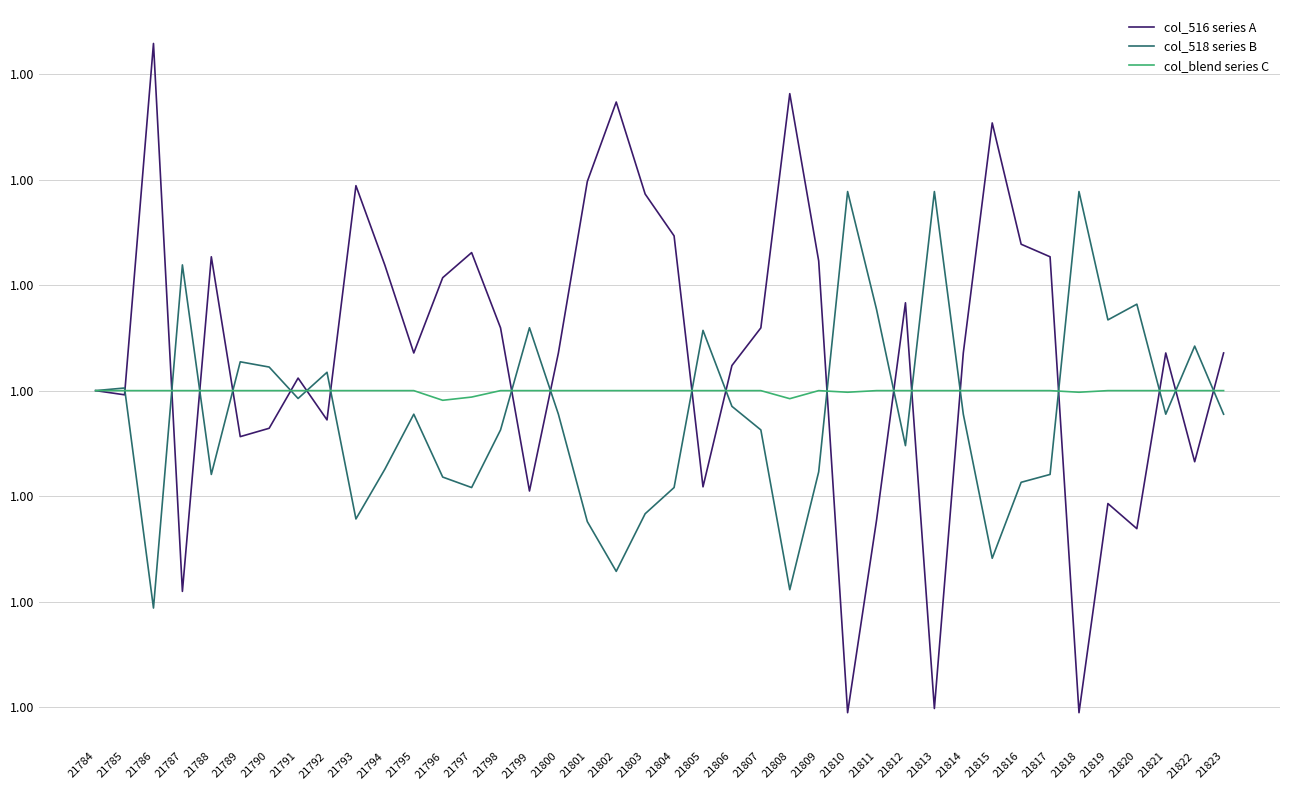

True or false: col_518 series B has more than 2 interior local peaks.

True